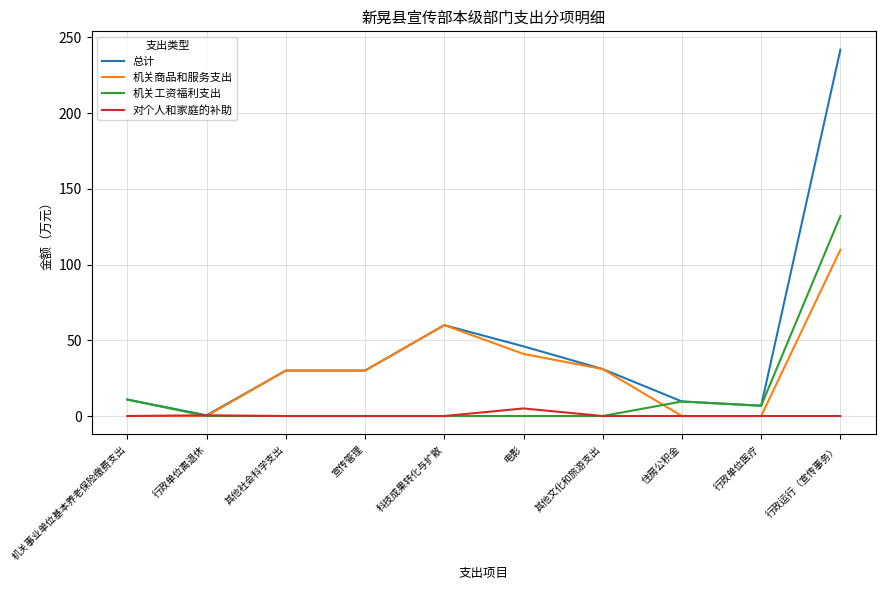

At which category is the sum across all series the highest?

行政运行（宣传事务）